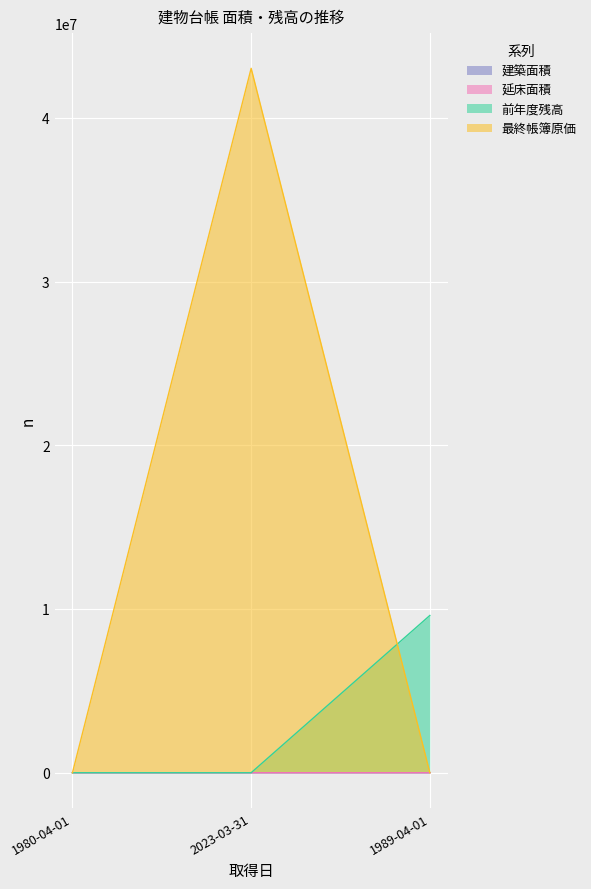

What is the value of the 前年度残高 point at the 3rd from the left?

9605200